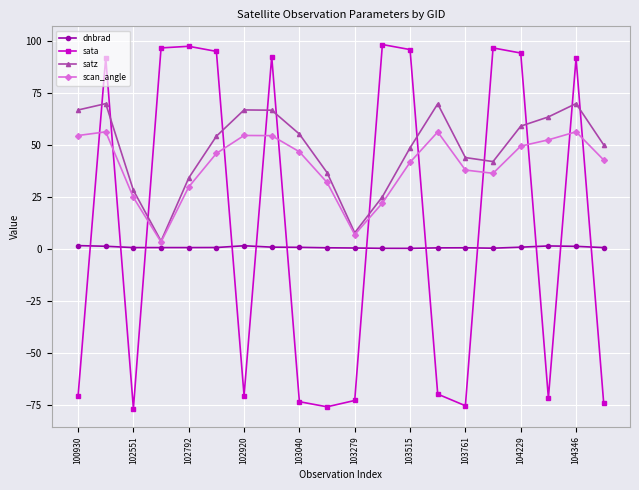

What is the highest value of the scan_angle series?

56.2